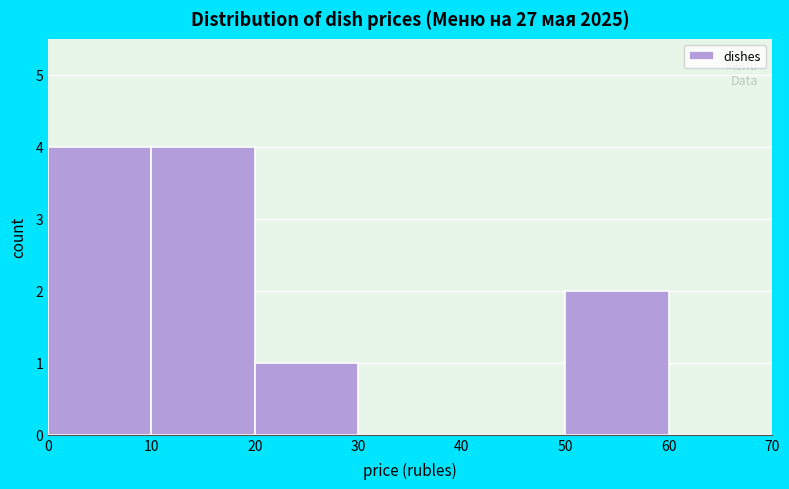

What is the height of the bar covering 50 to 60 on the x-axis? The values are not printed on the chart, so give them approximately, as read against the axis.

2